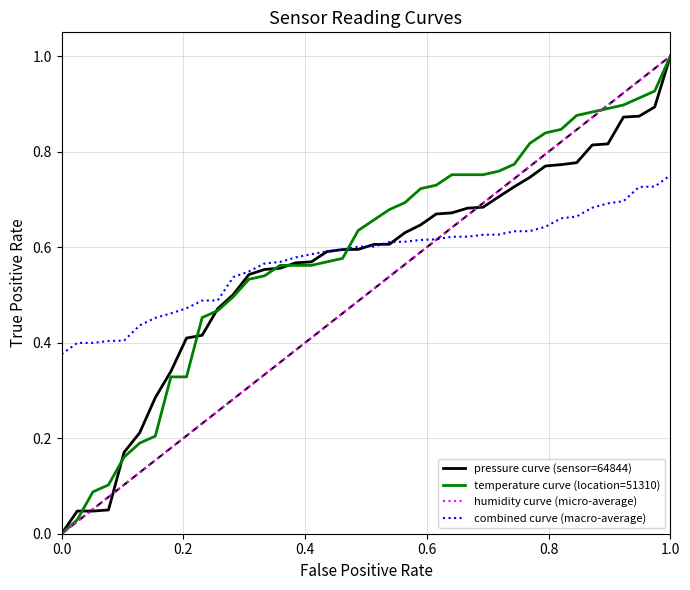

The pressure curve (sensor=64844) series shows 1.0 at 20. True or false?

False